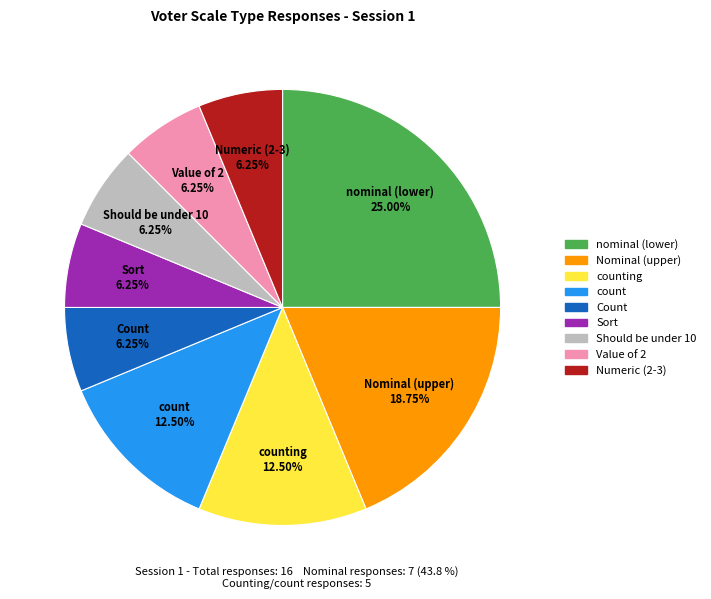

How many segments does this pie chart have?

9